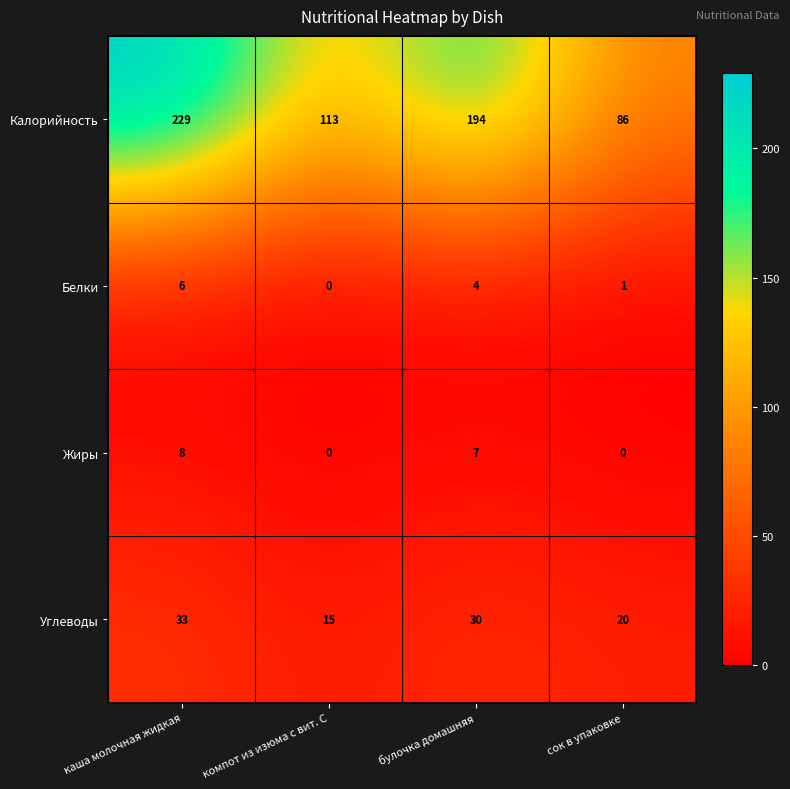

At which label is Жиры closest to 4?

булочка домашняя